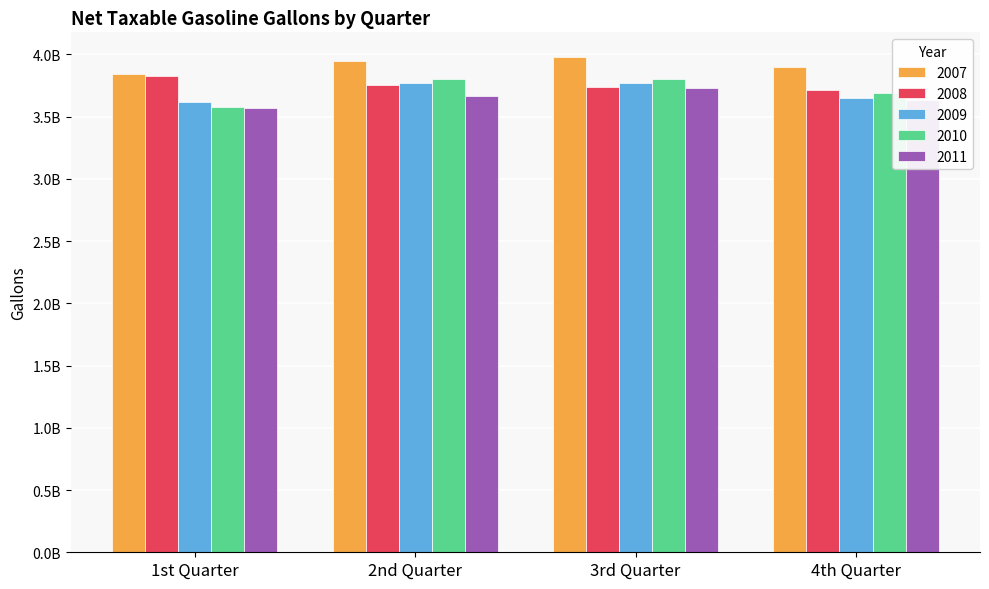

The value of 2009 at 3rd Quarter is 3771644463. True or false?

True